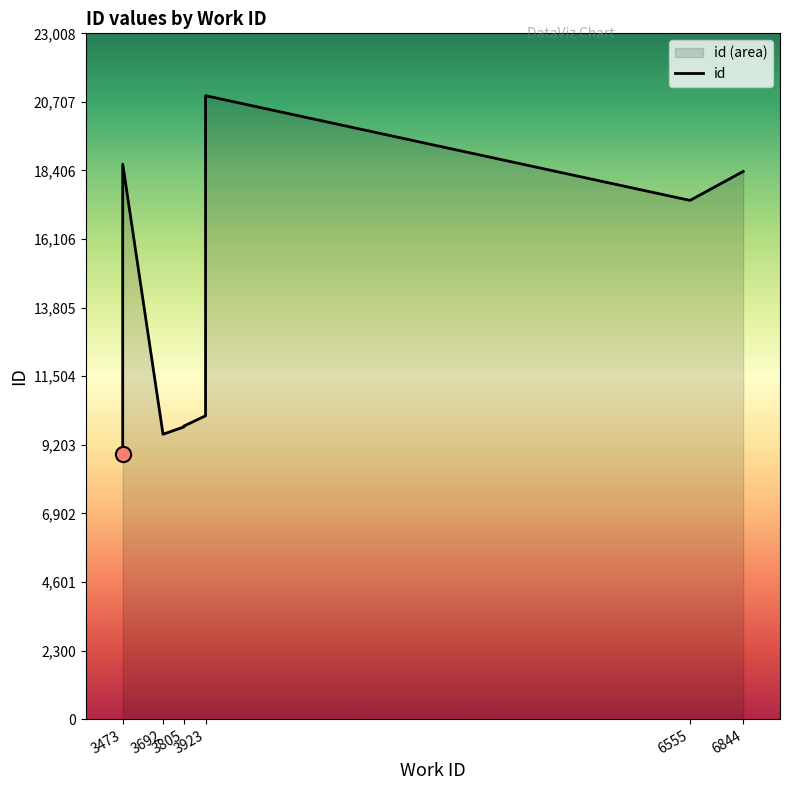

Approximately how many times larger is the value at 3923 compared to 3805?

1.0